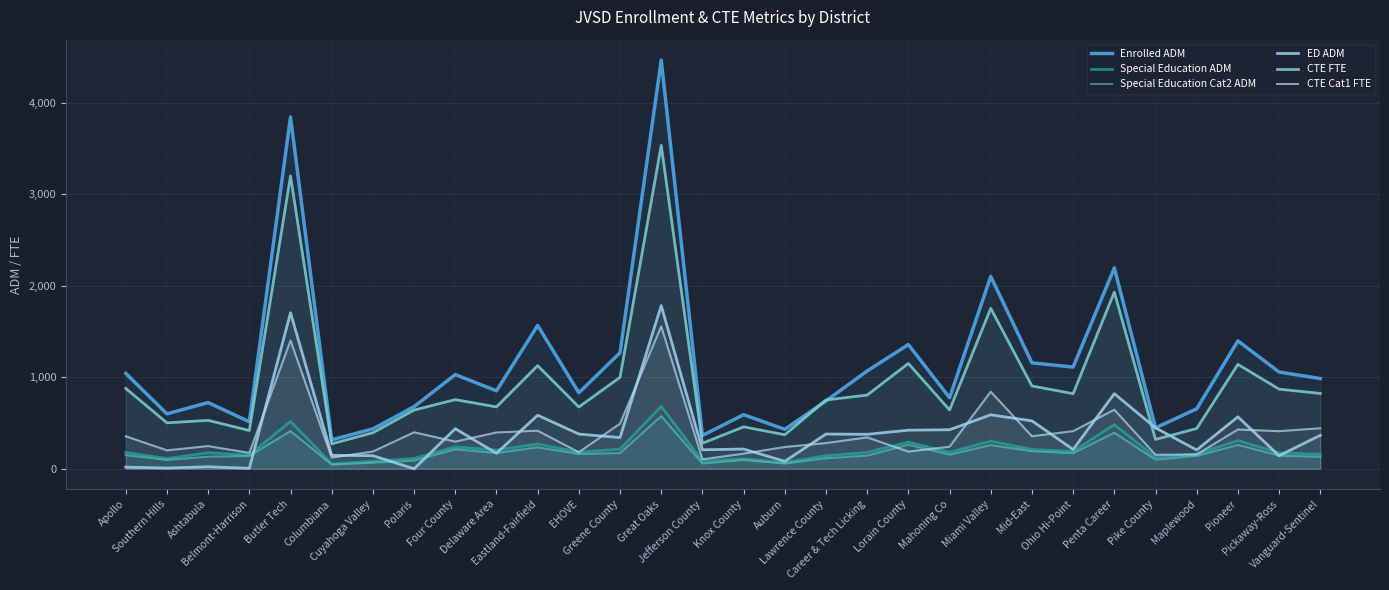

At which category does Special Education Cat2 ADM reach its first local peak?

Butler Tech